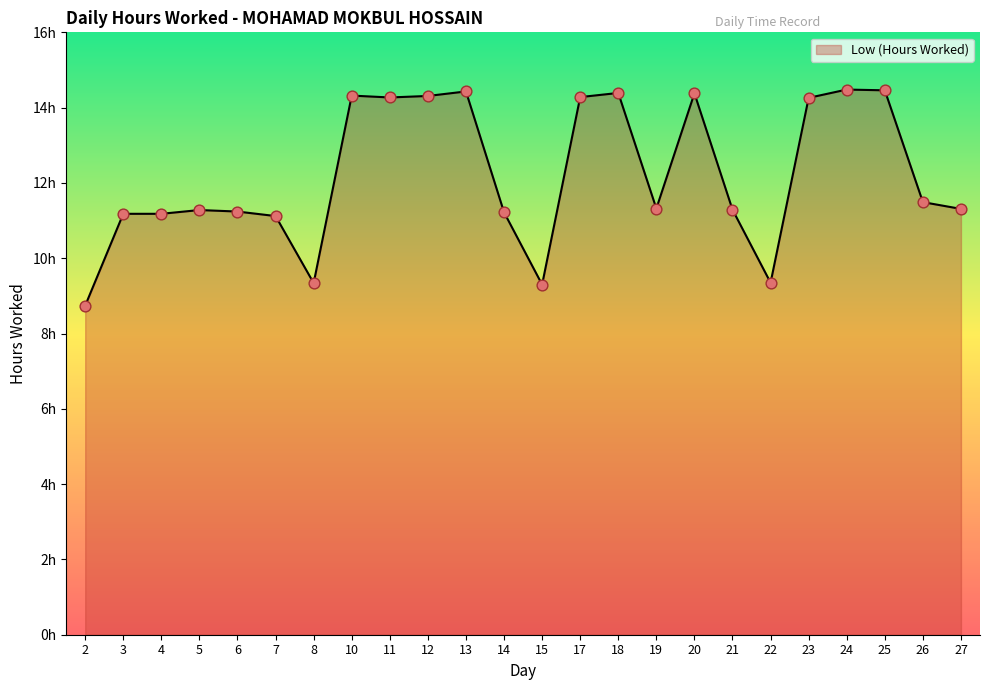

What is the ratio of the value at 10 to the value at 21?

1.3